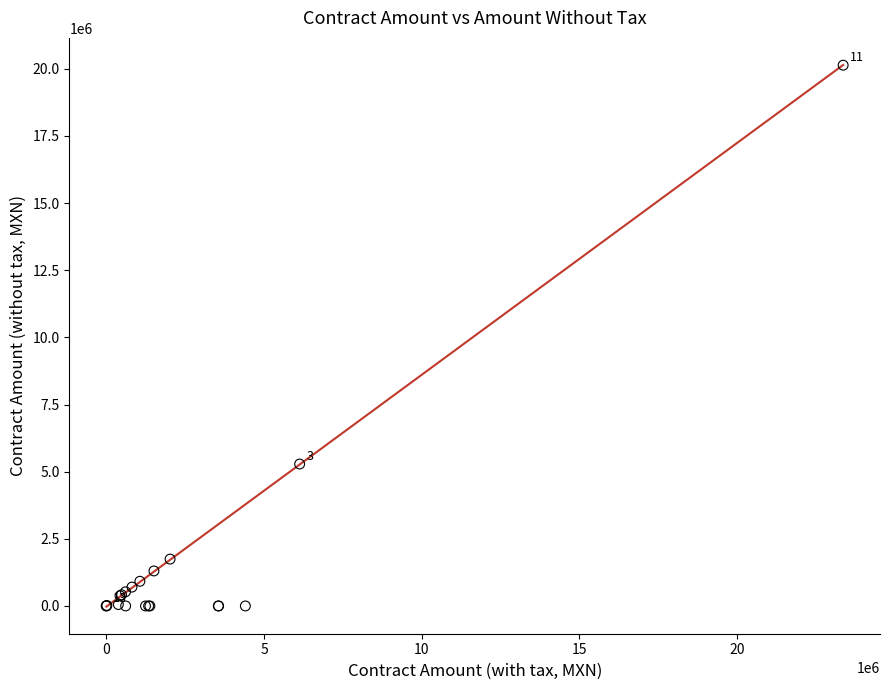

What Y value in the scatter plot is closest to 10067595?

5284358.3